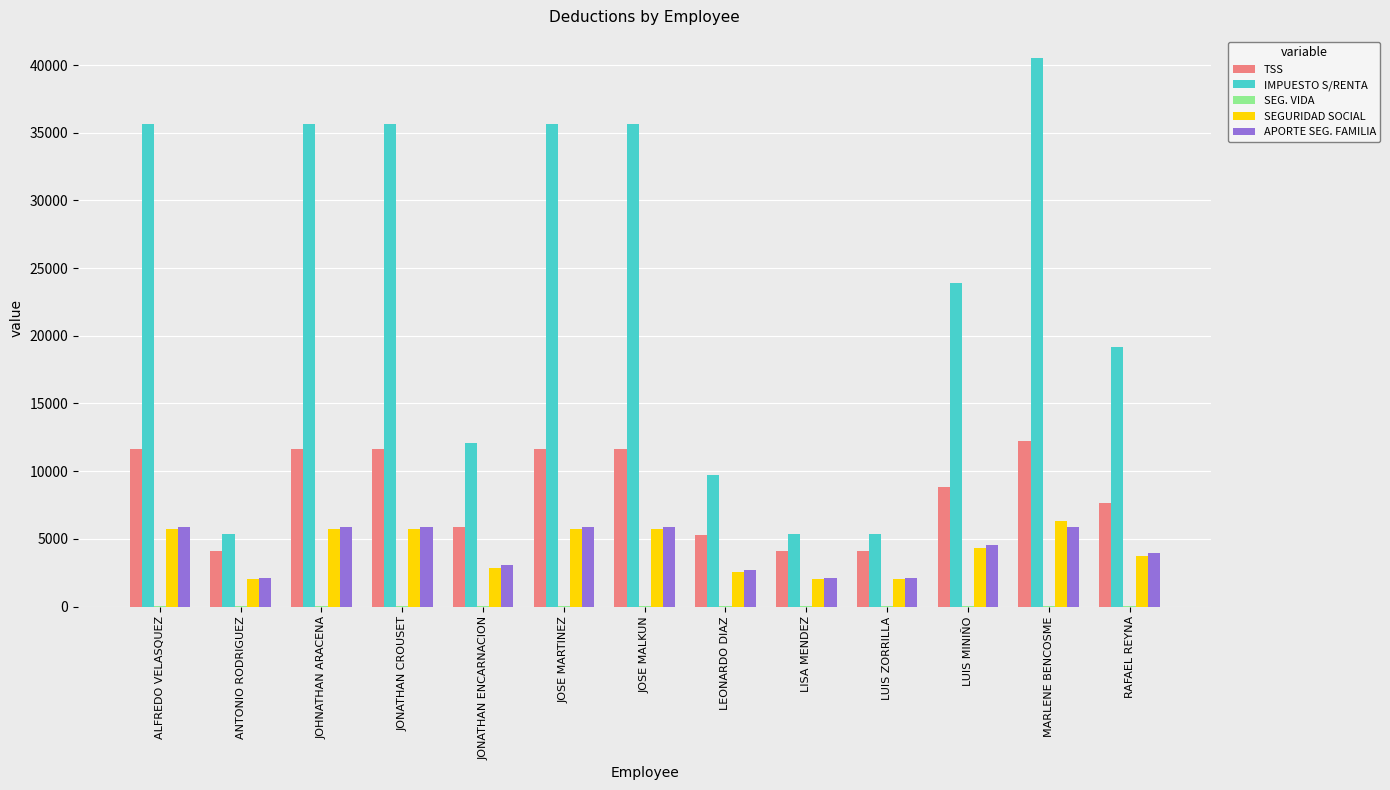

What value does the SEGURIDAD SOCIAL series have at ALFREDO VELASQUEZ?

5740.0